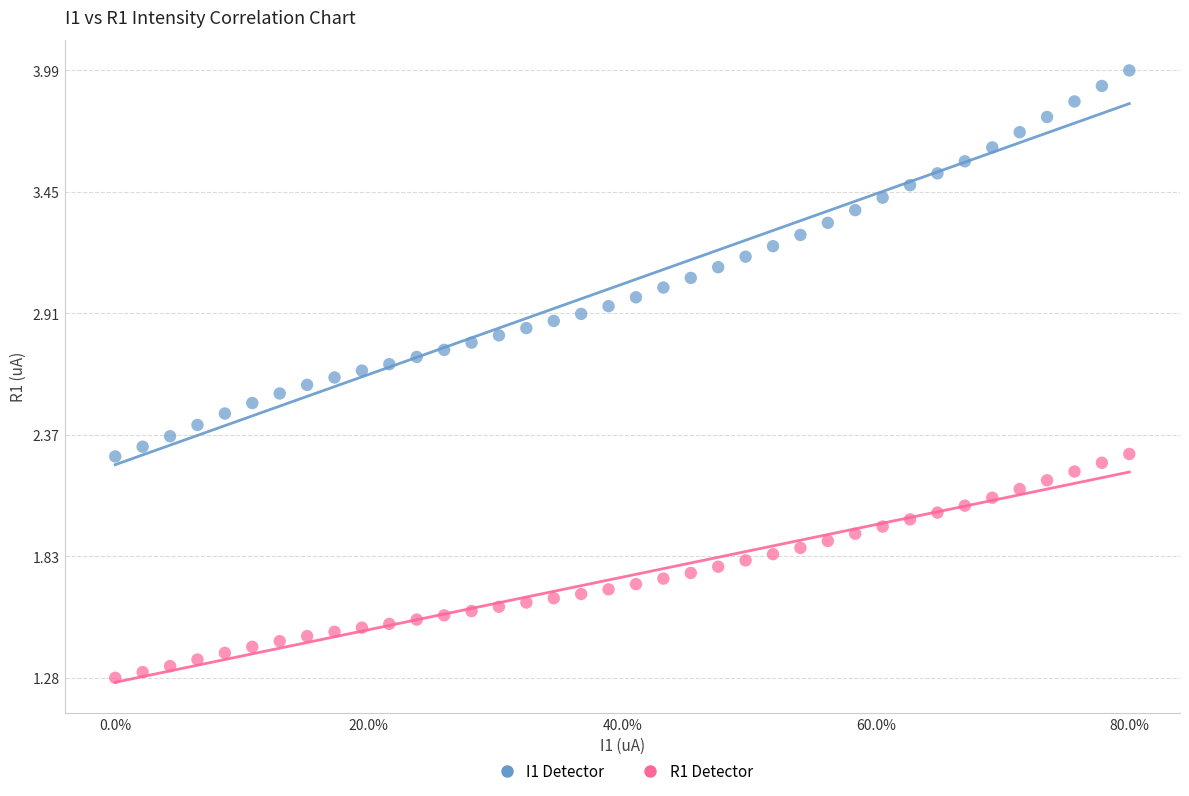

Which series has the largest Y range (max minus min)?

I1 Detector